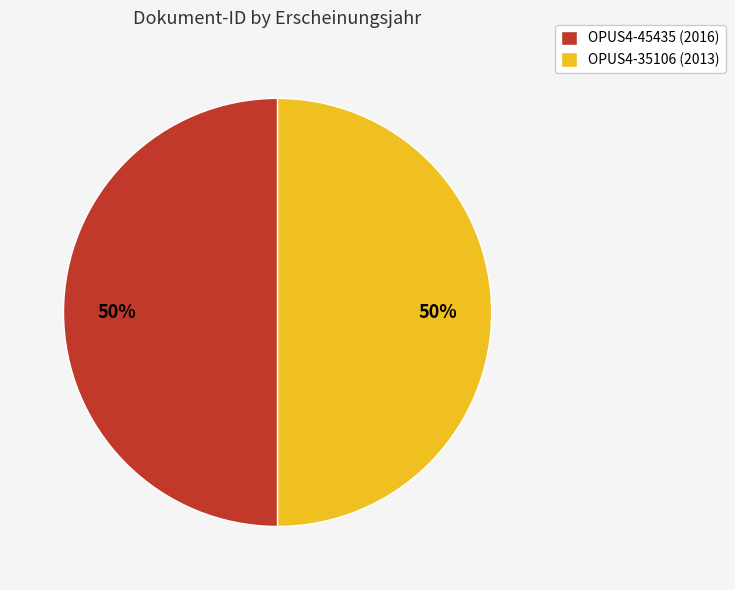

To the nearest percent, what portion does OPUS4-35106 (2013) represent?

50%